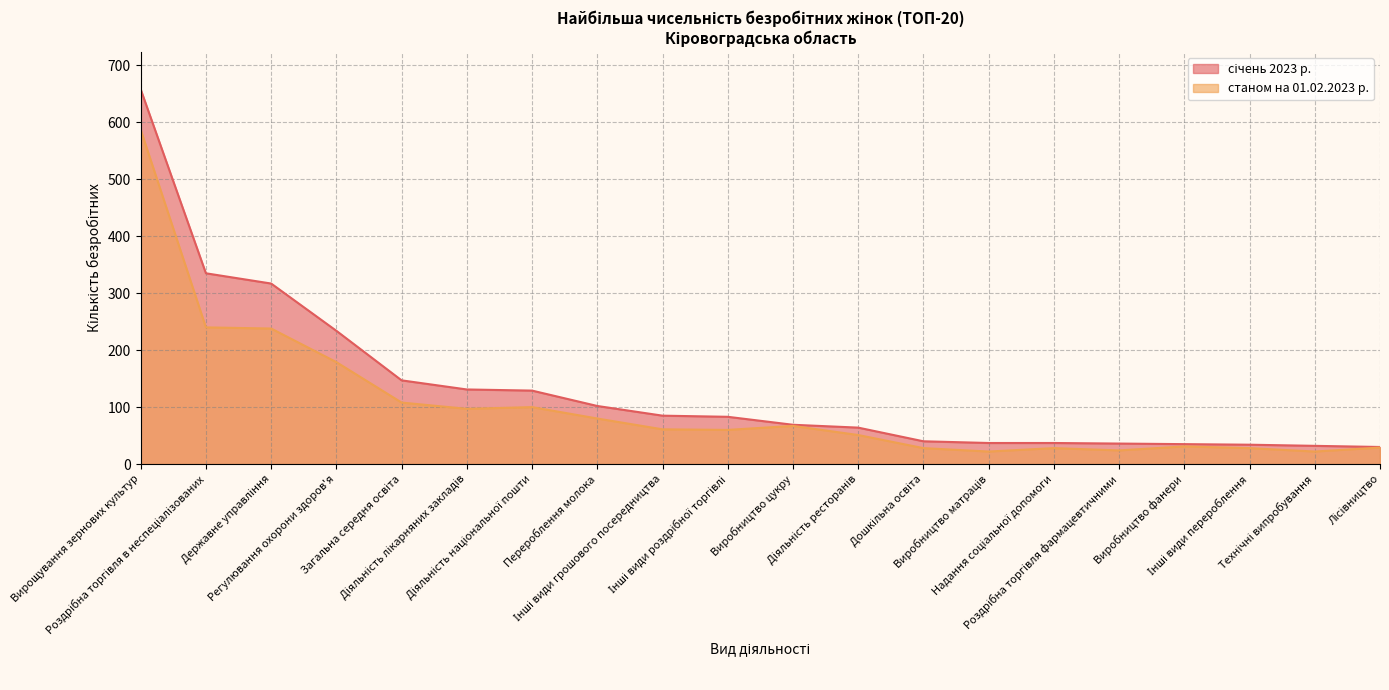

How many lines are shown in the chart?

2